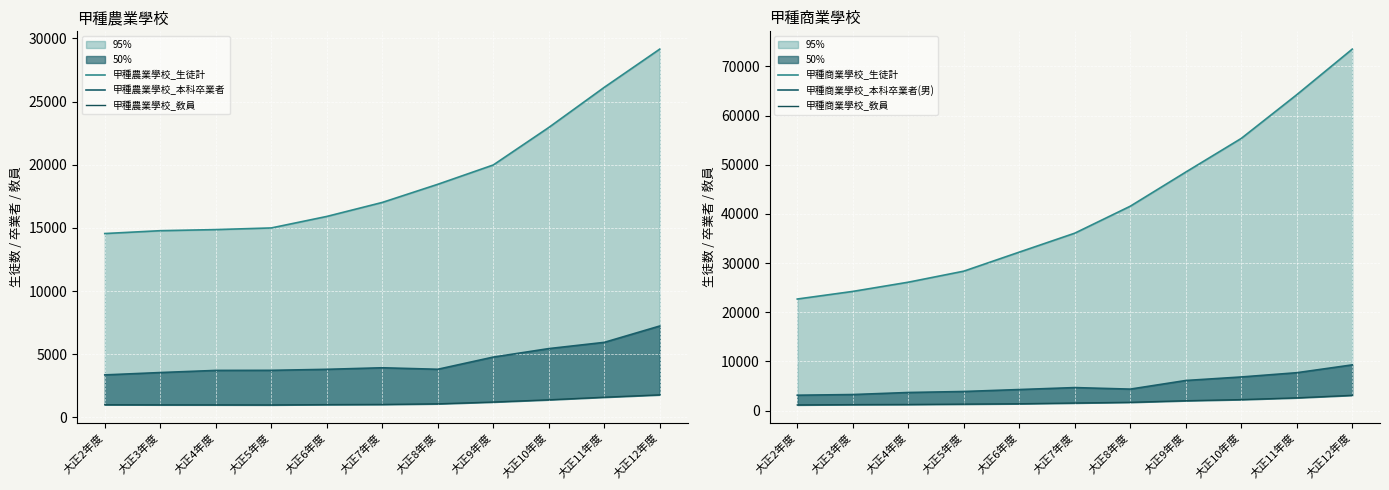

Reading left to right, what are all the values shown in this chart?

甲種農業學校_生徒計: 14552	14777	14865	14995	15906	17015	18451	19981	22950	26130	29156
甲種農業學校_本科卒業者: 3357	3544	3713	3719	3799	3922	3803	4768	5440	5934	7229
甲種農業學校_敎員: 994	986	984	979	1004	1016	1066	1208	1385	1590	1777
甲種商業學校_生徒計: 22695	24245	26120	28363	32237	36089	41574	48514	55363	64251	73524
甲種商業學校_本科卒業者(男): 3133	3270	3686	3890	4287	4684	4374	6127	6844	7709	9303
甲種商業學校_敎員: 1156	1219	1245	1322	1393	1547	1688	2010	2240	2597	3111